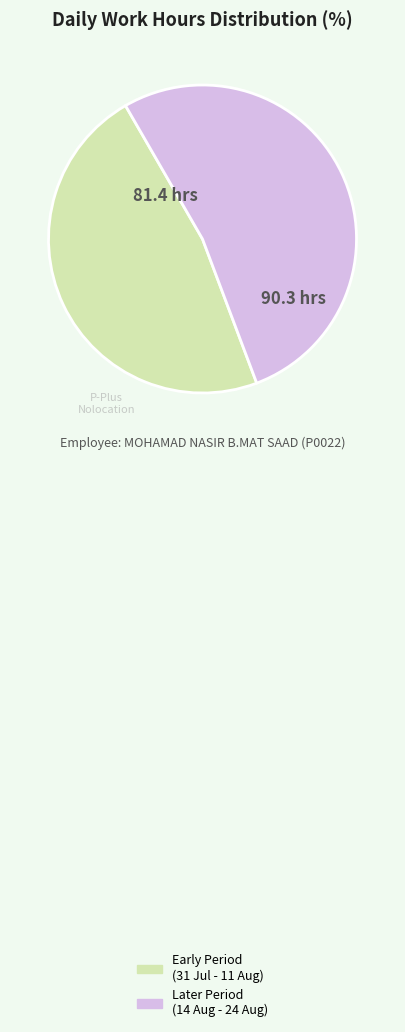

Is there any slice that represents more than half of the pie?

Yes